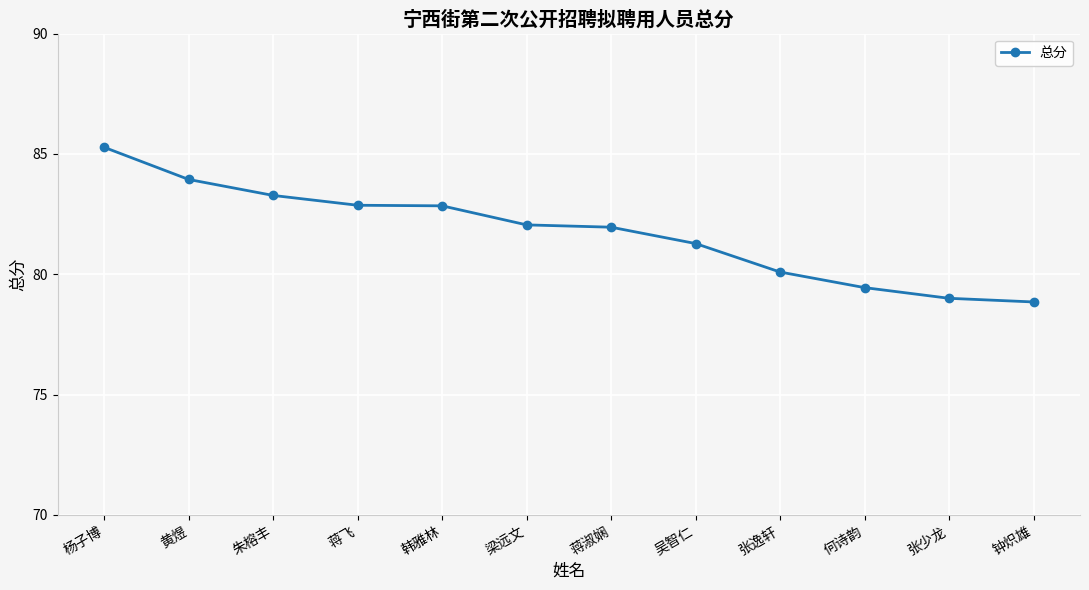

Does the chart display data point markers on the line(s)?

Yes